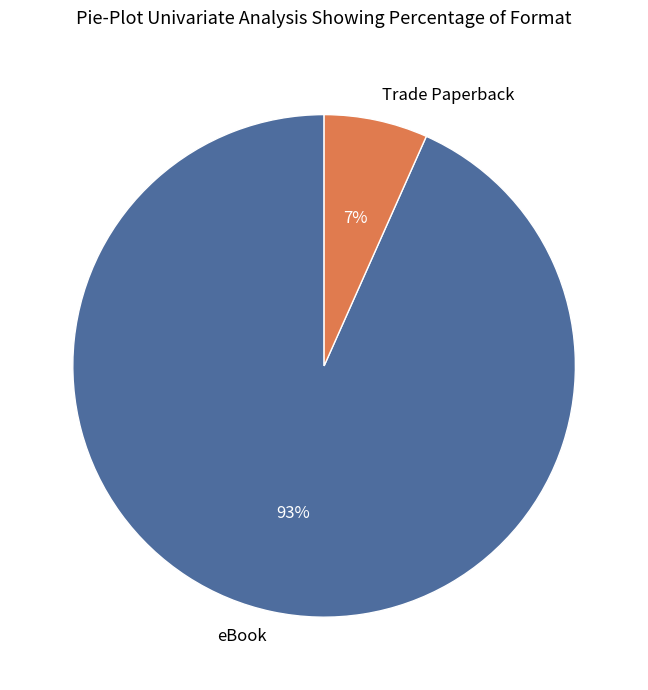

Which category accounts for the majority?

eBook